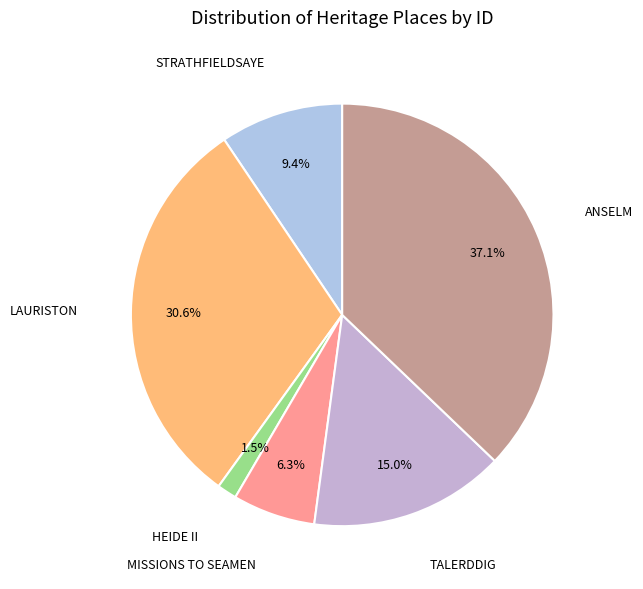

True or false: MISSIONS TO SEAMEN accounts for 6% of the total.

True